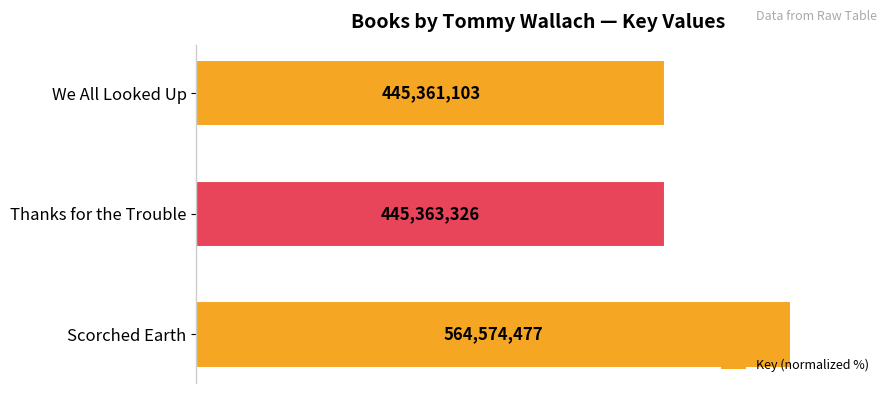

What is the greatest value displayed?

100.0